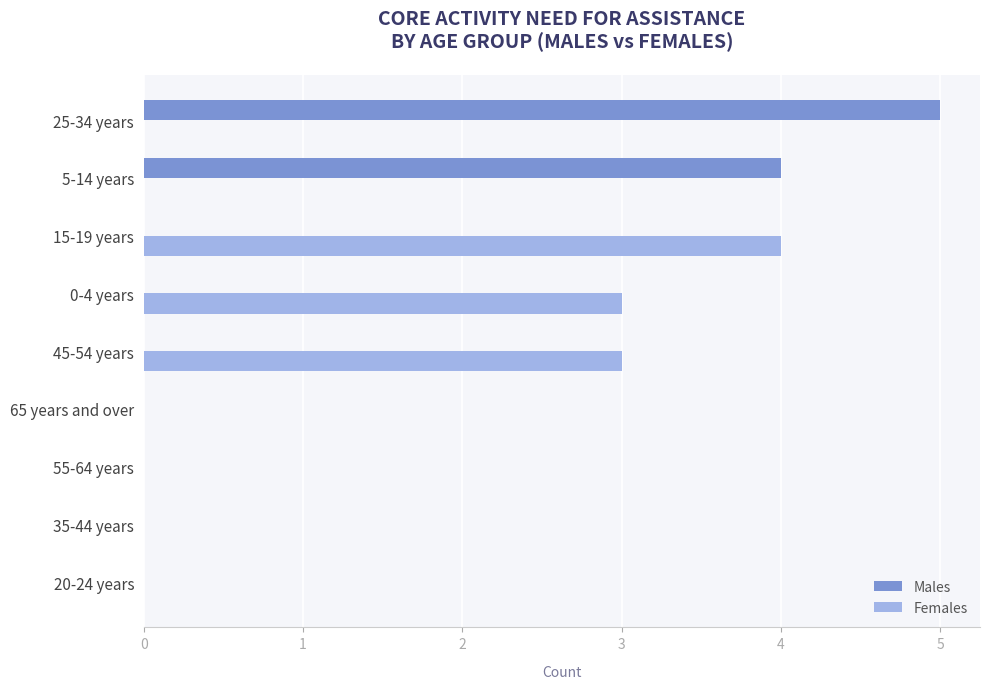

The value of Females at 45-54 years is 3. True or false?

True